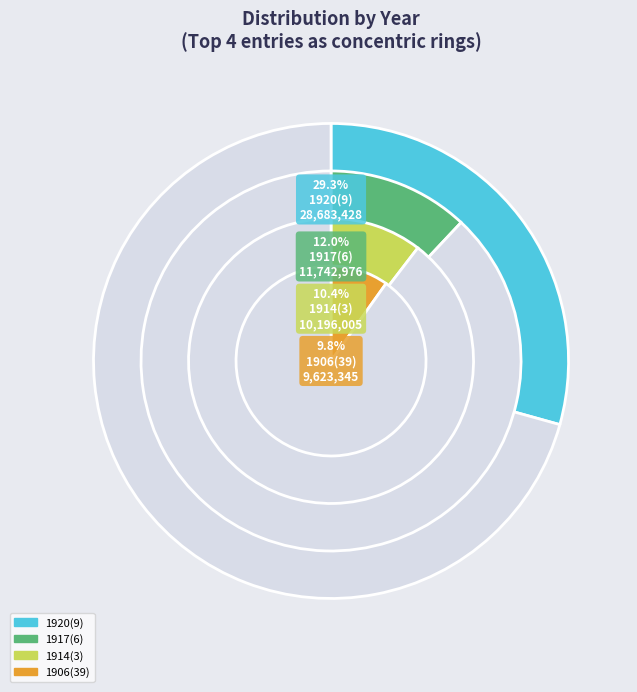

Is it true that 1914(3) is 10% of the pie?

True